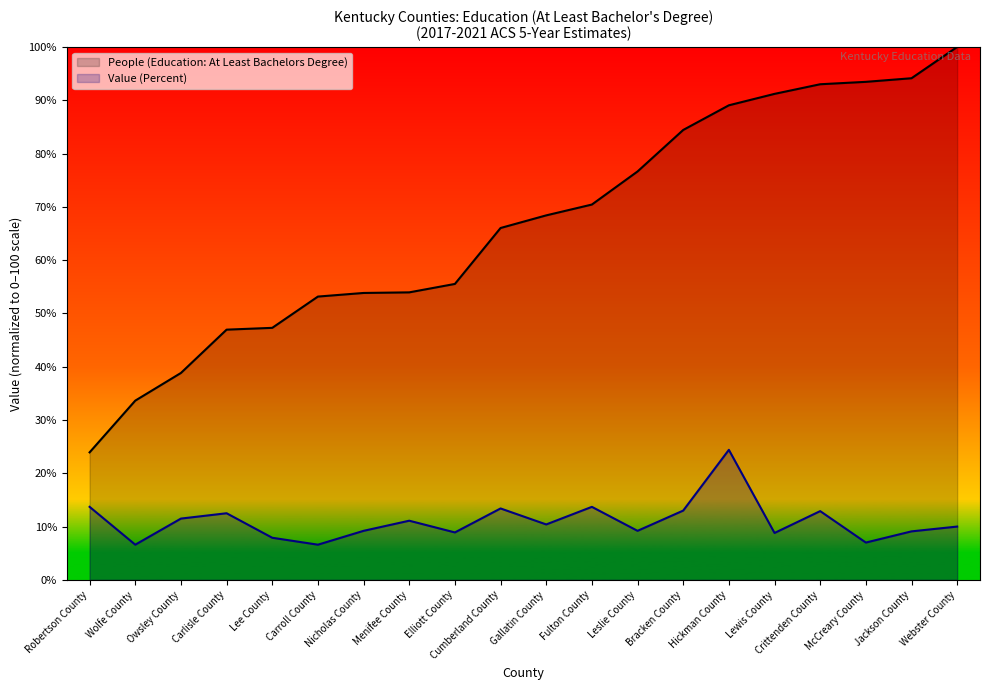

What is the approximate value of People (Education: At Least Bachelors Degree) at Crittenden County?

93.0